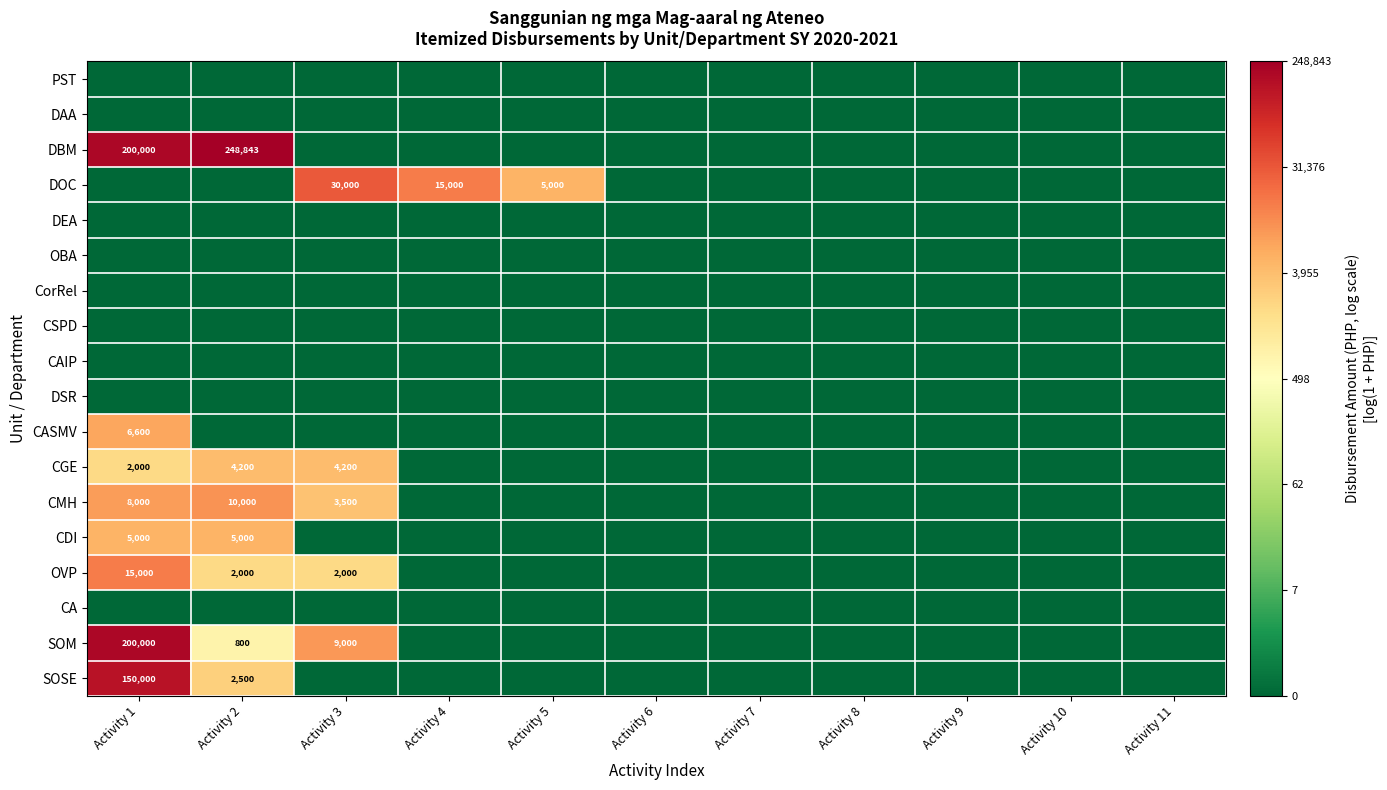

At which category is the sum across all series the highest?

Activity 1